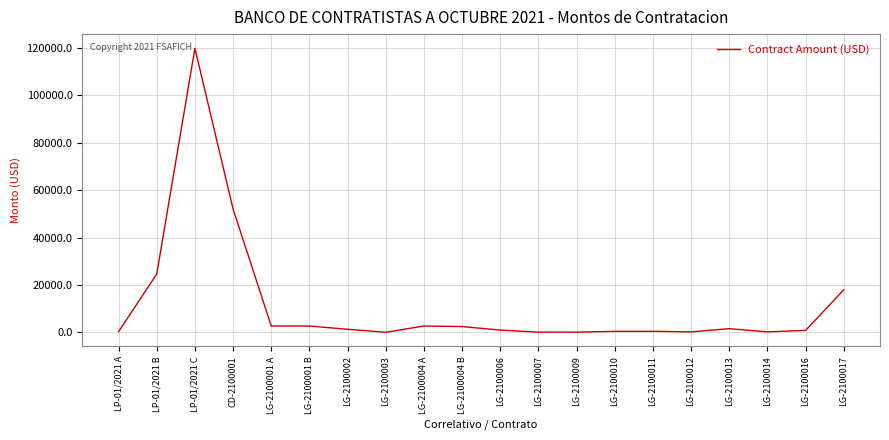

At which label is the value closest to 59908?

CD-2100001